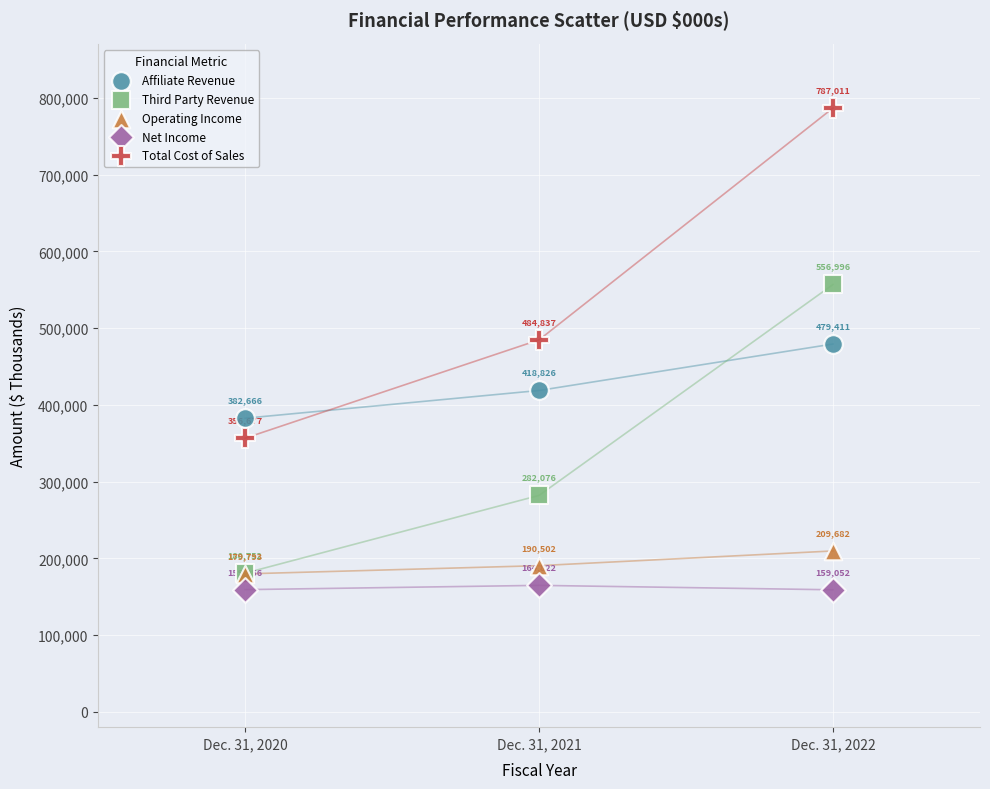

In the Net Income series, what Y value is closest to 161937?

159256